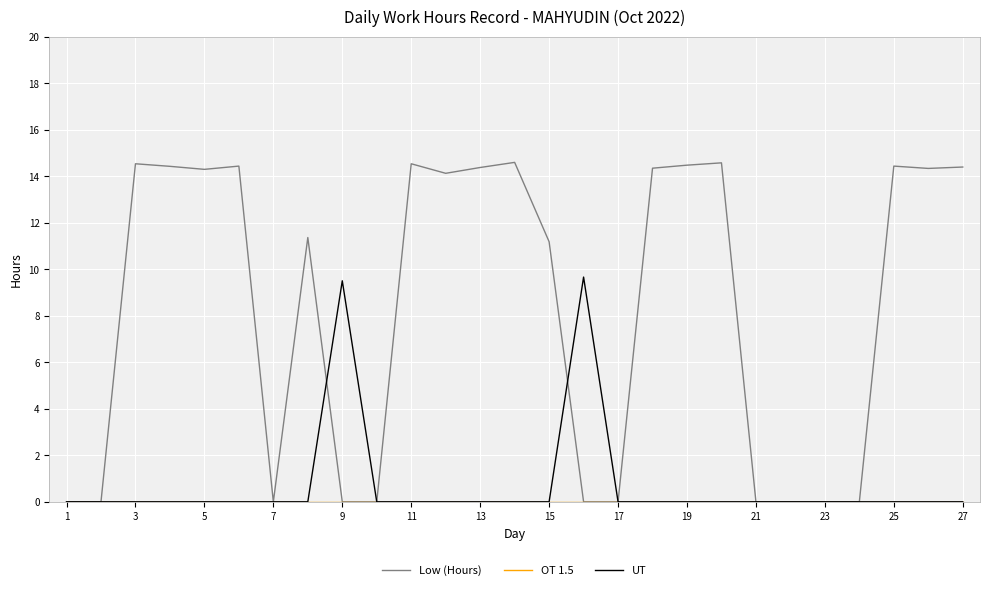

Which series has the largest total across all categories?

Low (Hours)